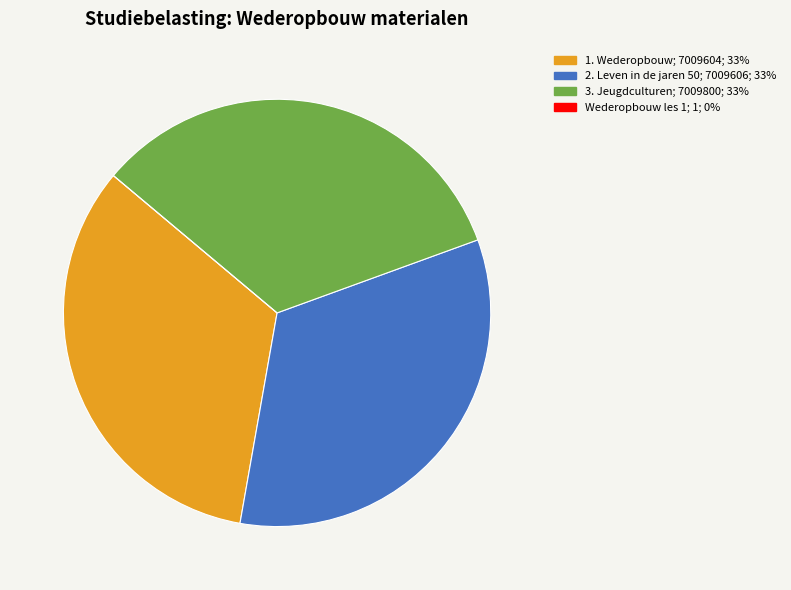

Is the sum of 3. Jeugdculturen and 2. Leven in de jaren 50 greater than half?

Yes